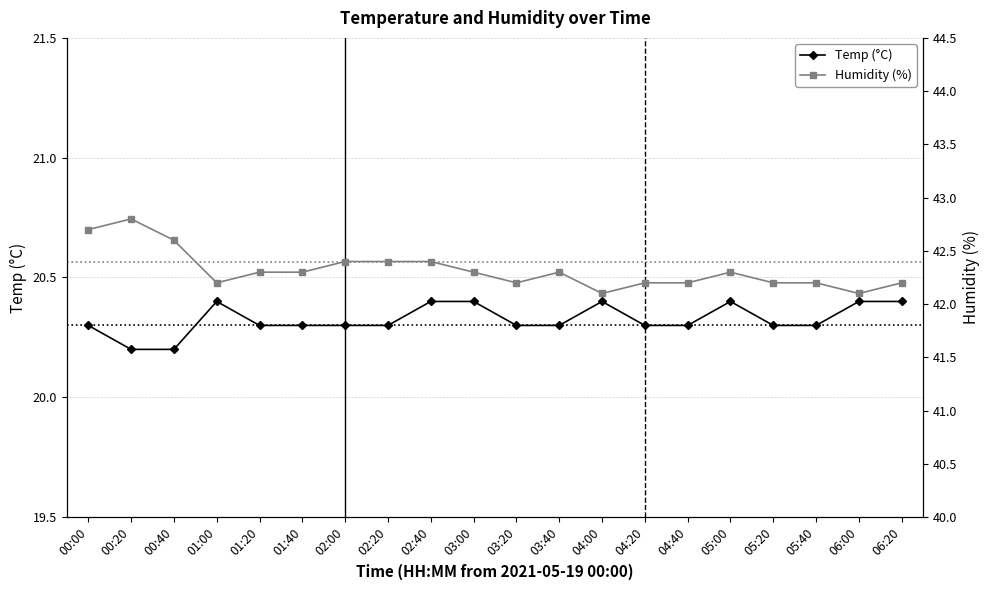

What is the label of the 8th point from the left?

02:20